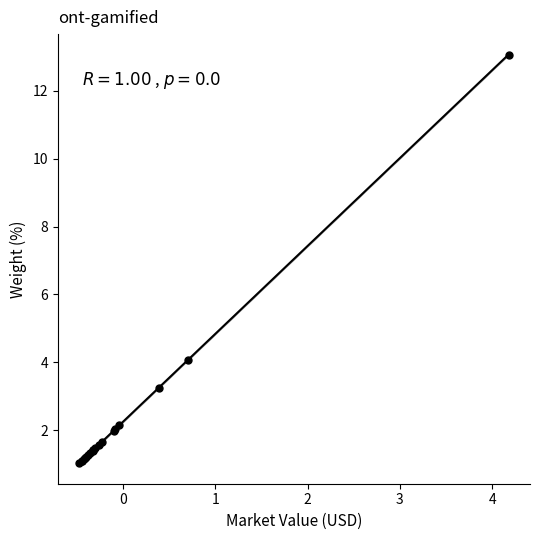

What Y value in the scatter plot is closest to 7?

4.1